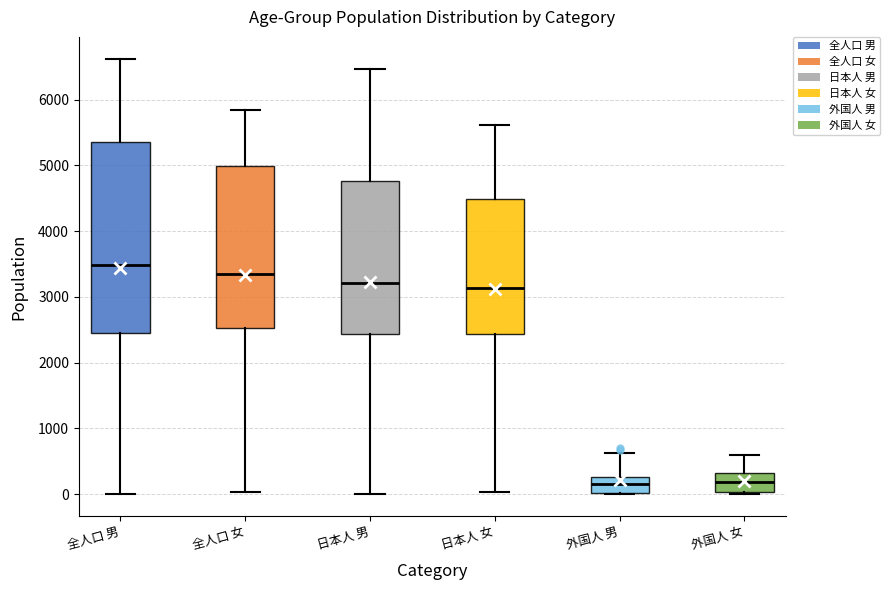

Reading left to right, read every box against the y-axis: the position of its median line, the range the box covers, and the ends of its whiskers. The values are not printed on the chart, so give them approximately, as read against the axis.

全人口 男: median 3500, box 2400 to 5400, whiskers 0 to 6600
全人口 女: median 3300, box 2500 to 5000, whiskers 0 to 5800
日本人 男: median 3200, box 2400 to 4800, whiskers 0 to 6500
日本人 女: median 3100, box 2400 to 4500, whiskers 0 to 5600
外国人 男: median 200, box 0 to 300, whiskers 0 to 600
外国人 女: median 200, box 0 to 300, whiskers 0 to 600